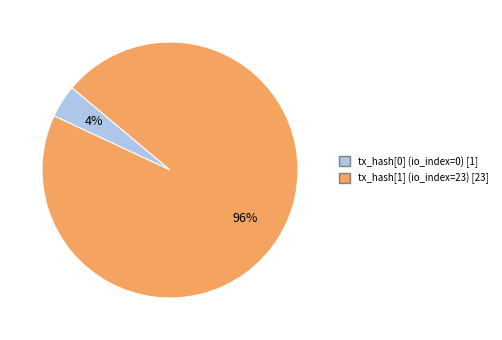

Is the sum of tx_hash[0] (io_index=0) [1] and tx_hash[1] (io_index=23) [23] greater than half?

Yes